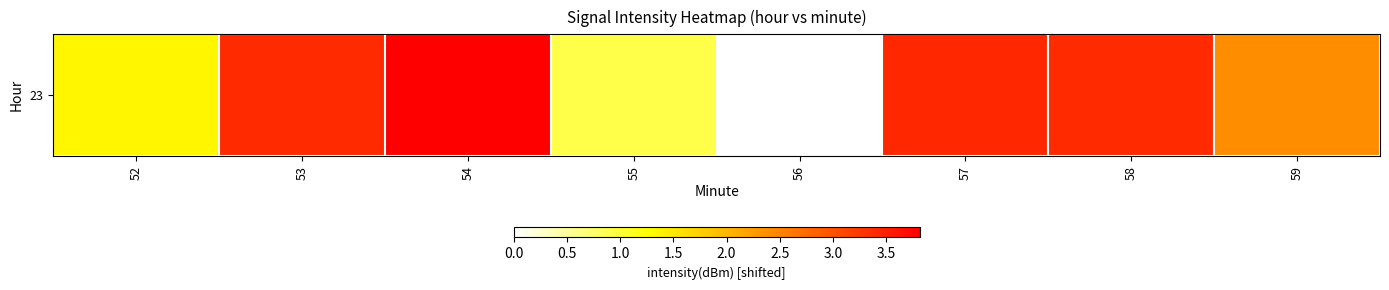

The chart shows a value of 0.6 at 52. True or false?

False